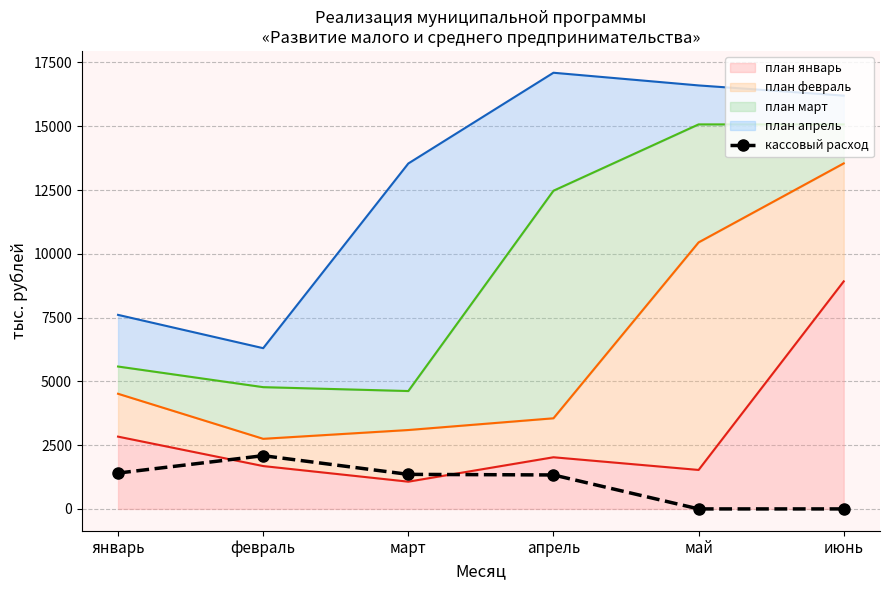

Reading right to left, what are all the values shown in this chart?

0.0	0.0	1331.1	1354.2	2087.3	1404.7